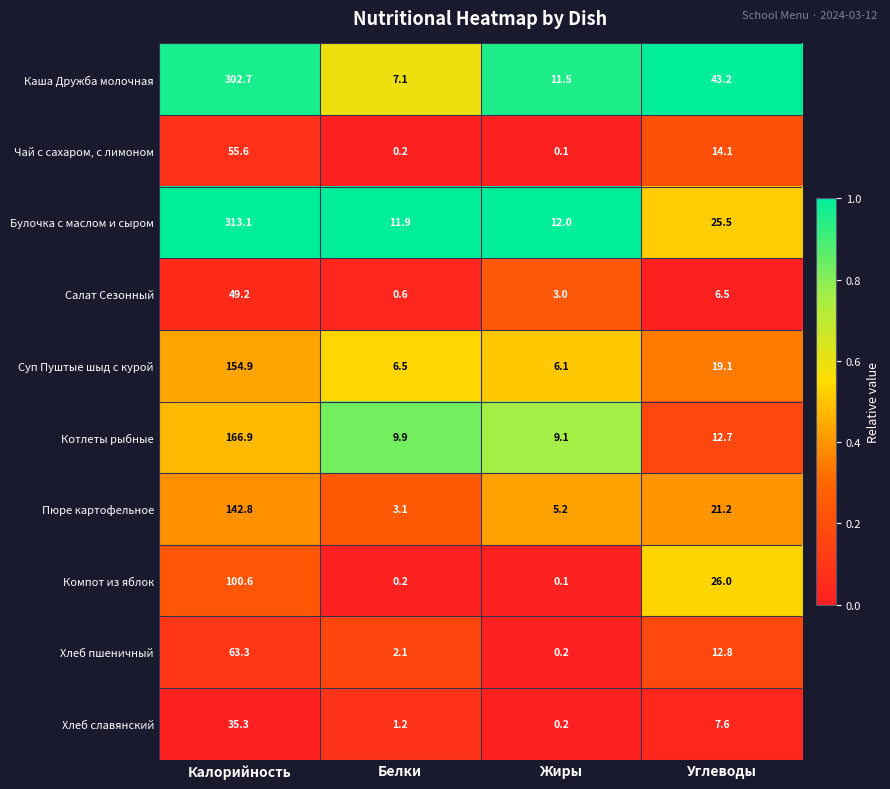

True or false: Каша Дружба молочная has a value of 23.1 at Углеводы.

False